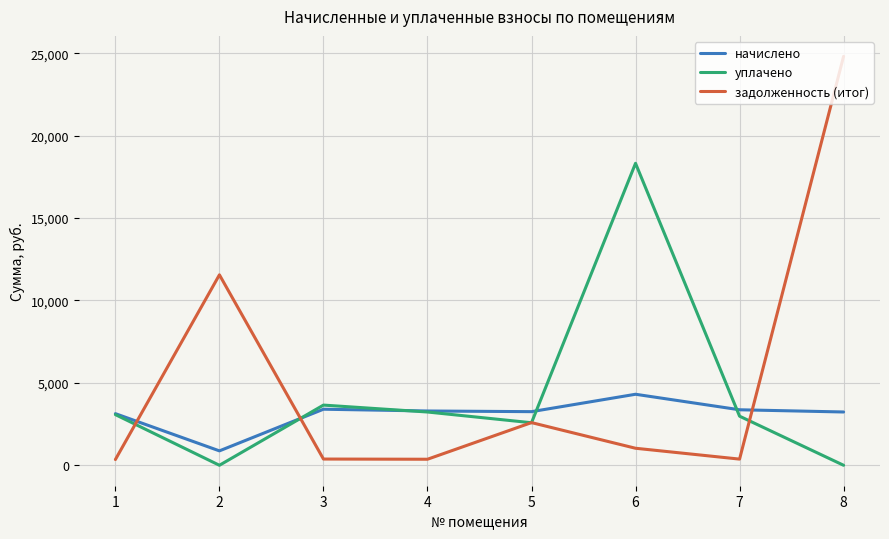

What is the sum of the начислено values at 8 and 6?

7543.3